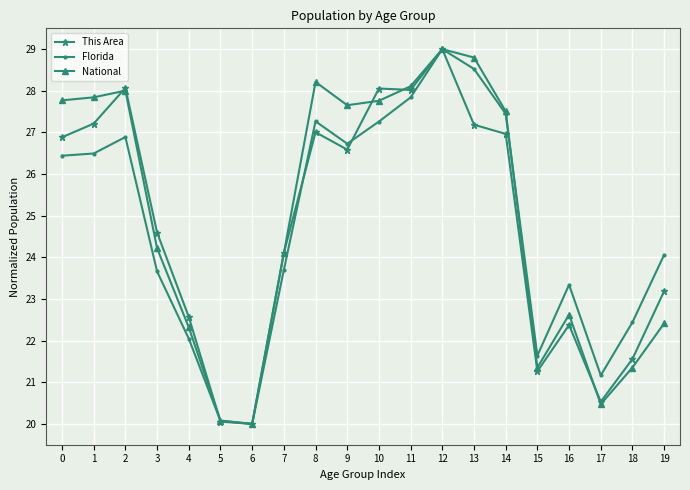

What is the total value across all series at 7?

71.9